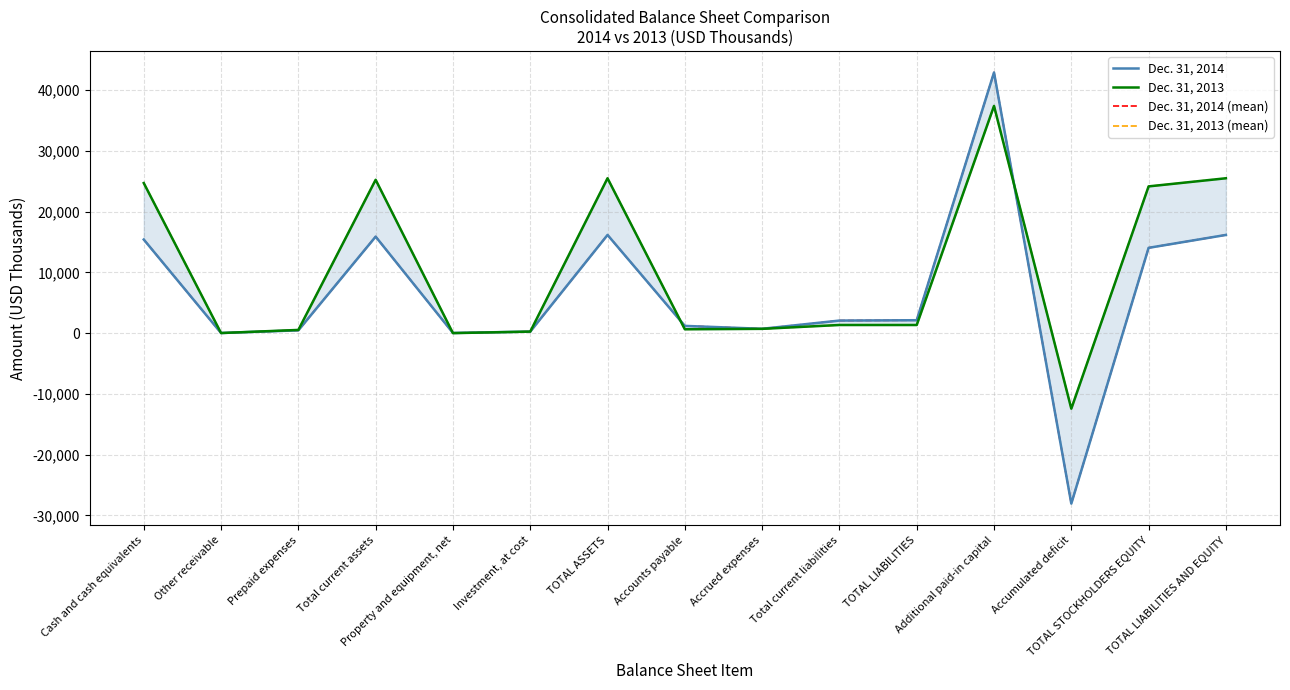

What is the minimum value shown in the chart?

-28059